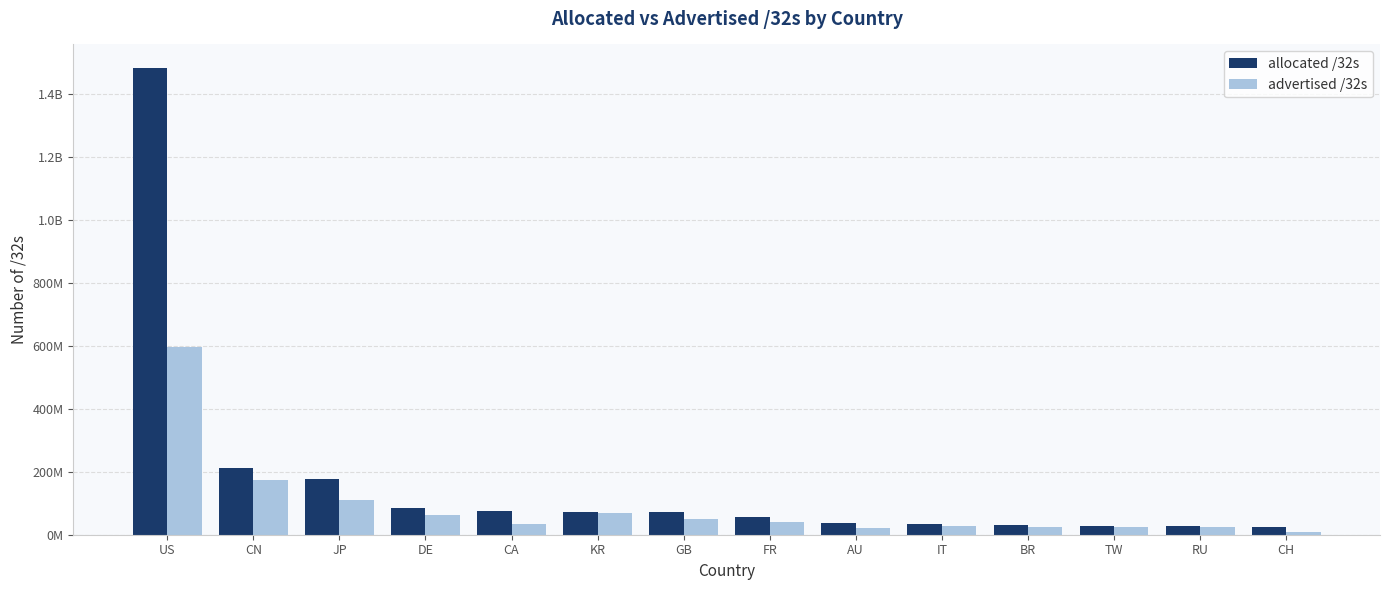

Reading left to right, extract all data points from this chart.

allocated /32s: 1481764352	210902528	177101568	85995064	76578560	73555712	72378456	57500352	37768704	33174208	31852032	26256384	26248392	25989608
advertised /32s: 596777824	174408448	110911245	63733504	33015488	68899628	49498432	40607232	20267460	28910432	24917632	24884224	23525376	8329225